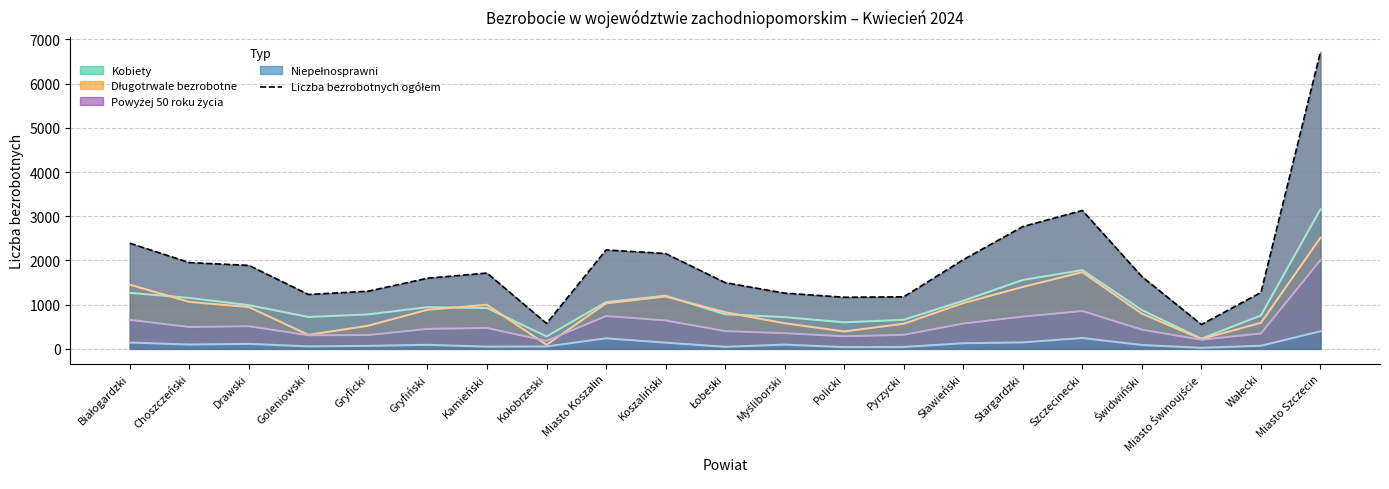

The value at Myśliborski is 442. True or false?

False